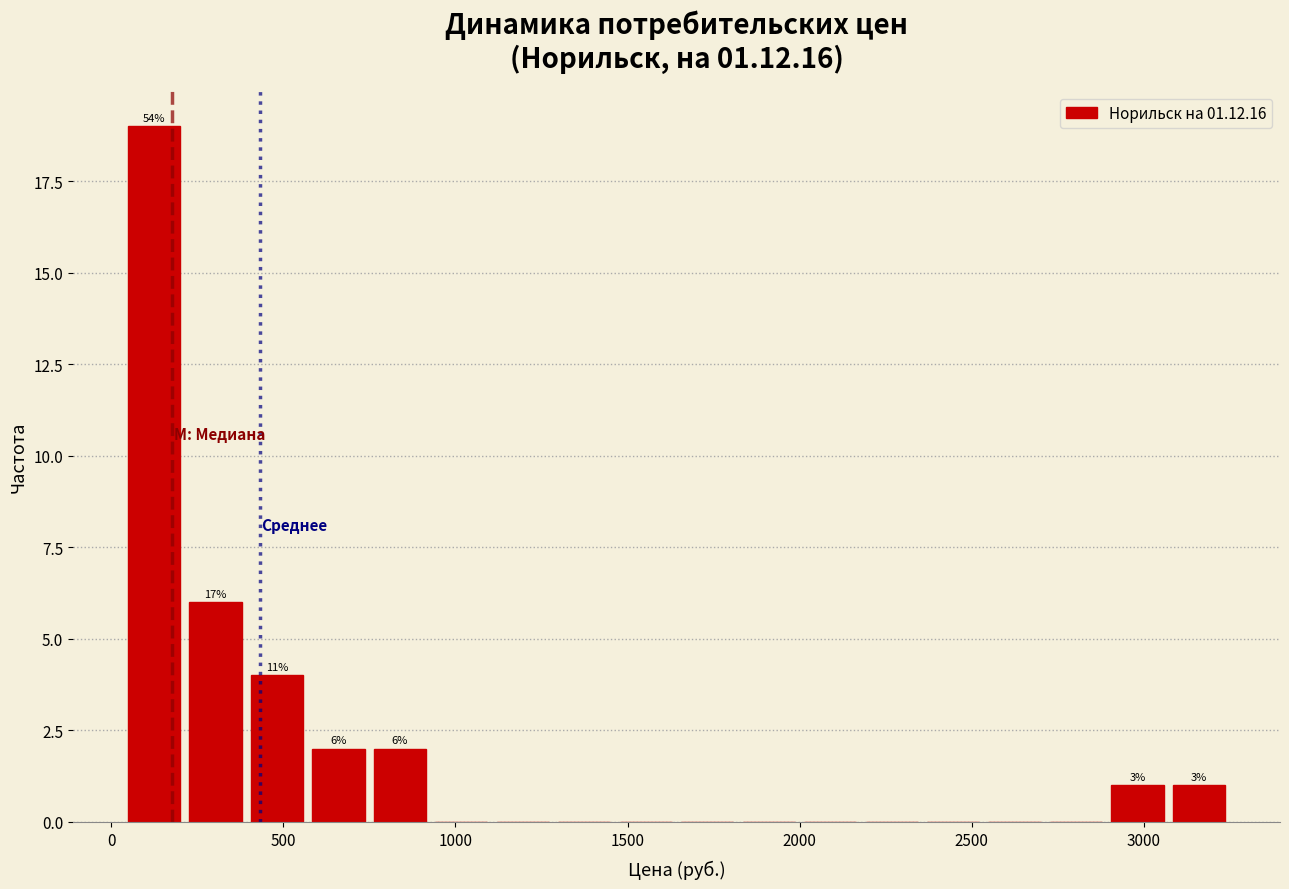

Around what value on the x-axis is the tallest bar? Give the approximate position of its centre, as read against the axis.

100